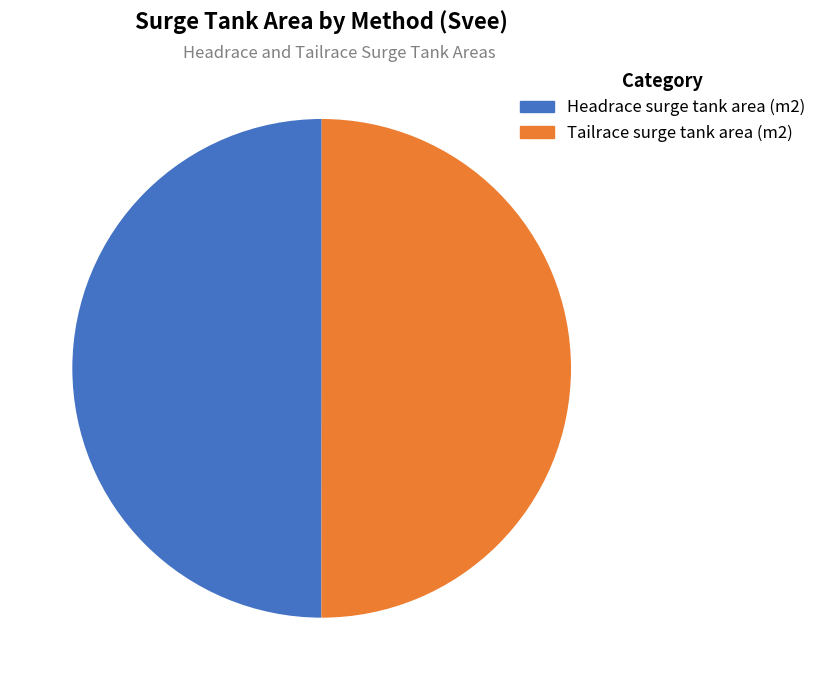

How much of the chart is everything except Tailrace surge tank area (m2)?

50.0%